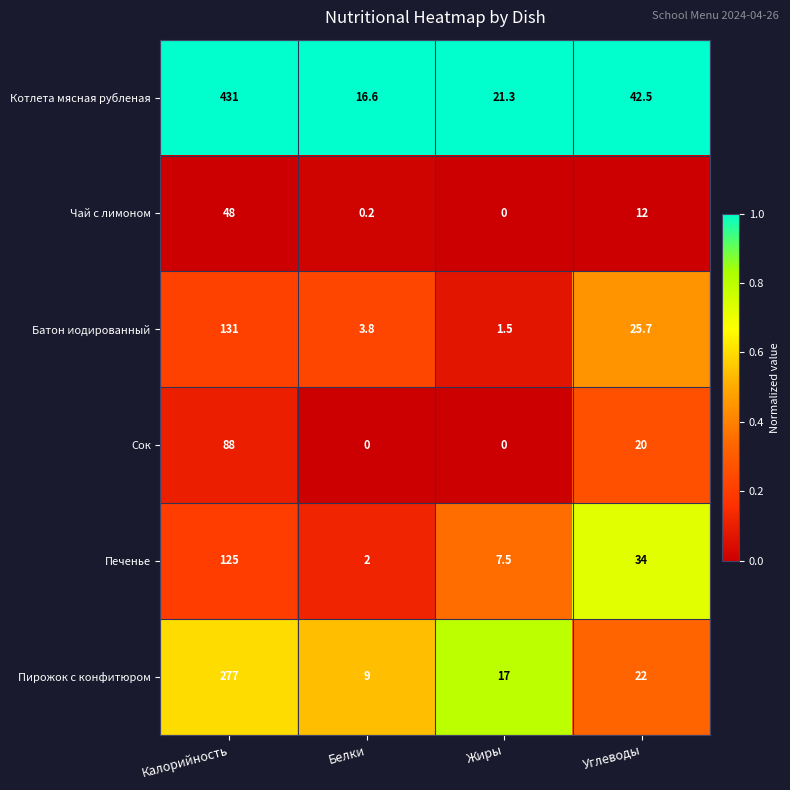

Which category has the lowest value in the Пирожок с конфитюром series?

Белки